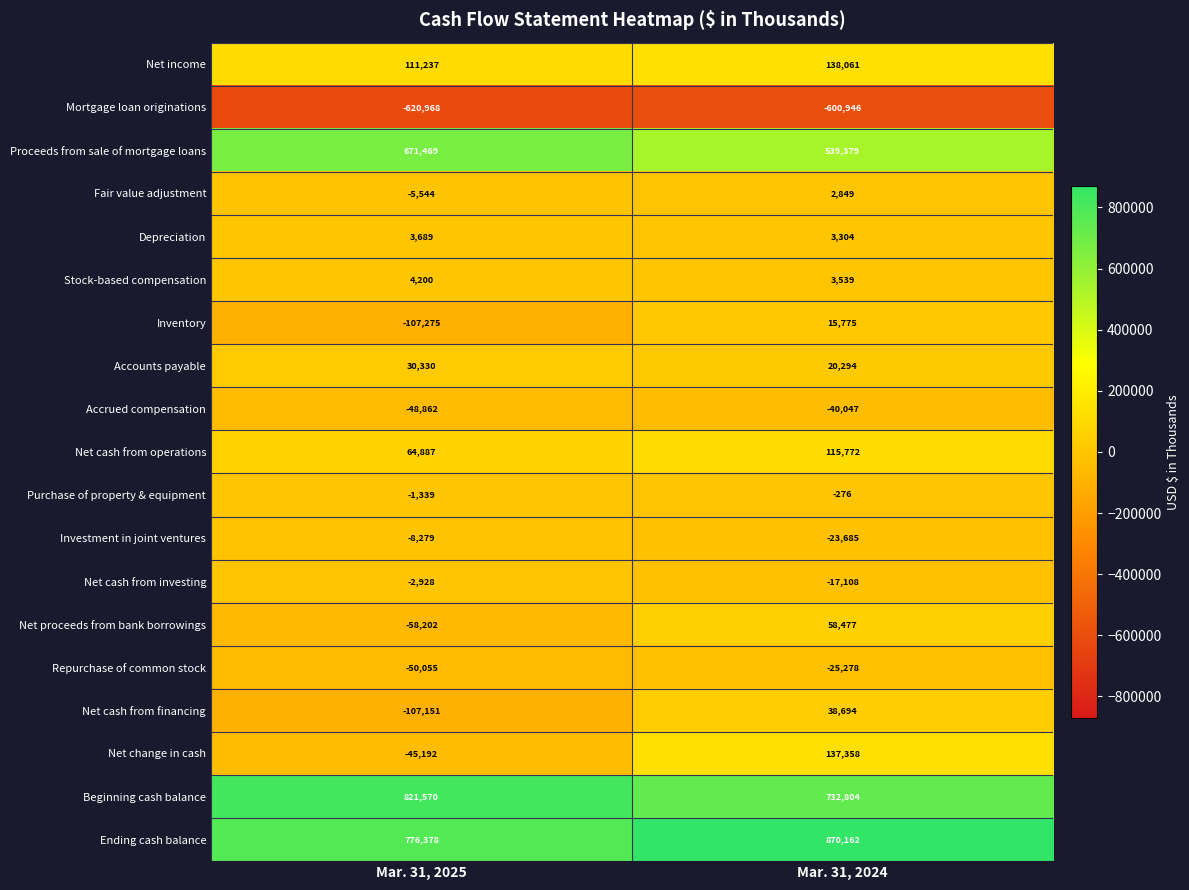

Which series changed the most between Mar. 31, 2025 and Mar. 31, 2024?

Net change in cash